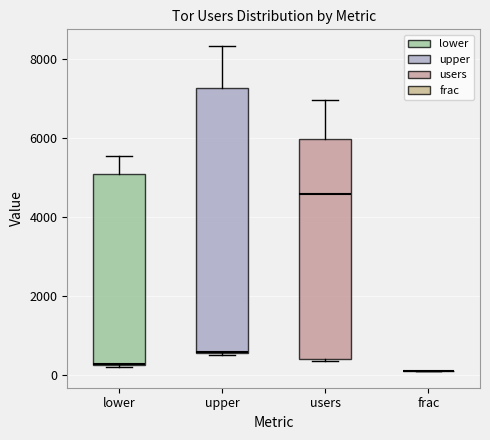

Comparing the boxes themselves (not the whiskers), which one is the tallest?

upper